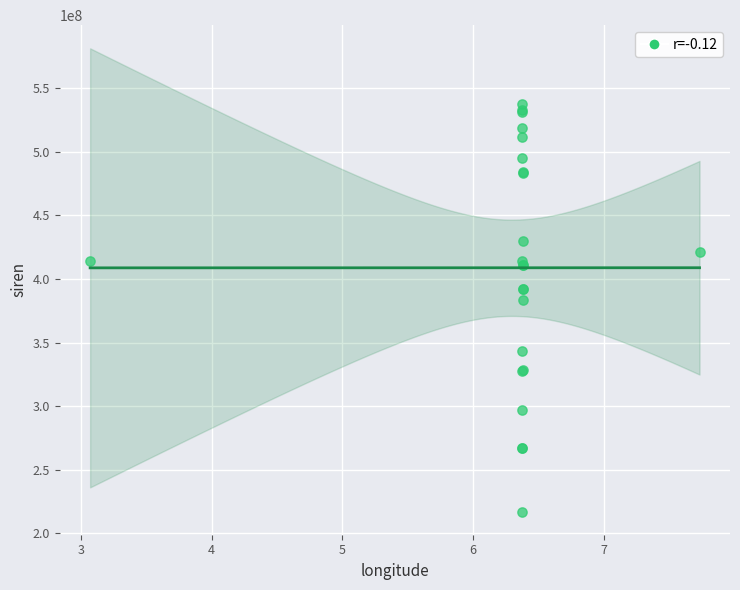

What Y value in the scatter plot is closest to 377355466?

383786985